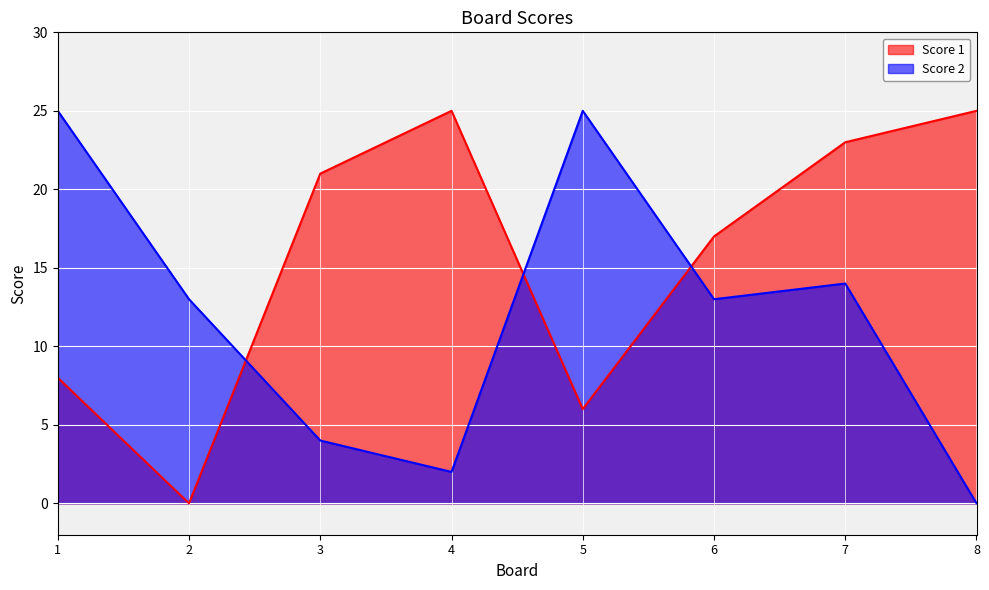

How many values in the Score 1 series are below 21?

4